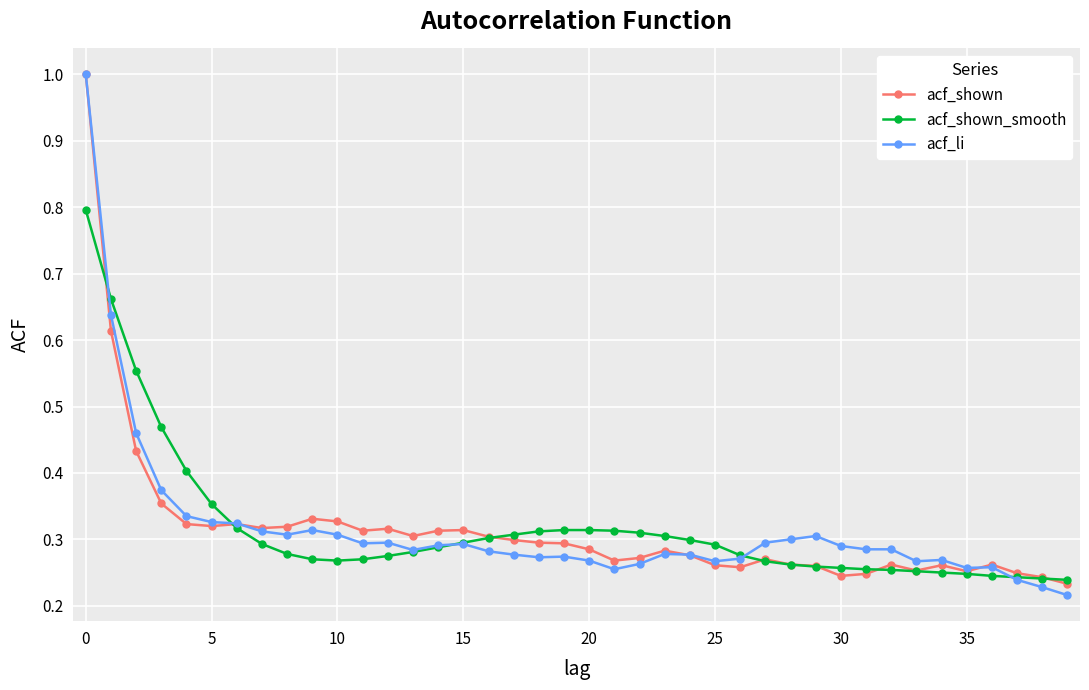

What is the greatest value displayed?

1.0